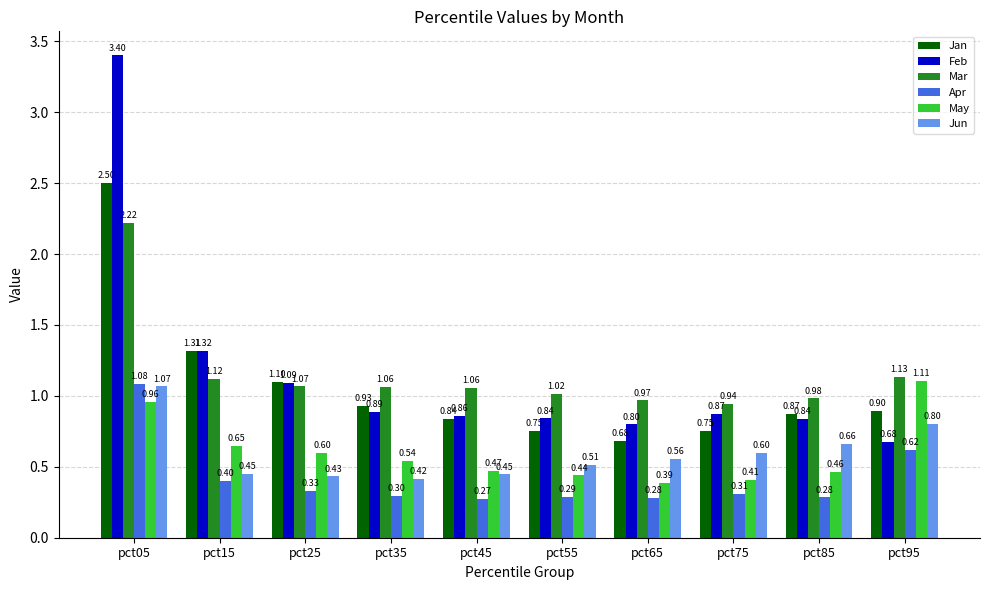

At which category does the chart reach its minimum across all series?

pct45